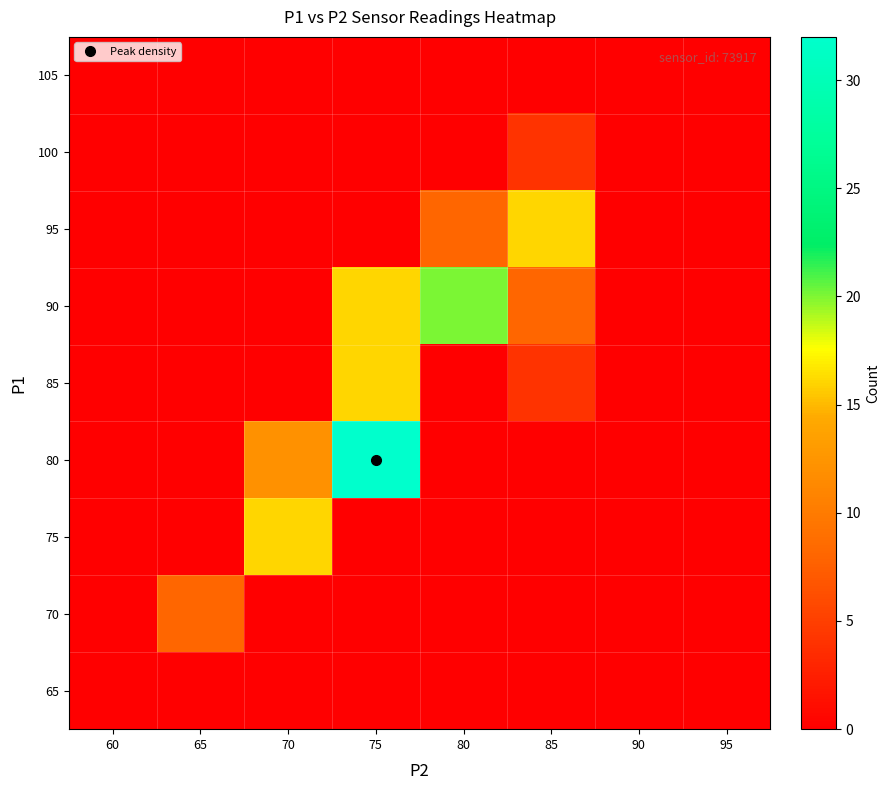

Reading right to left, extract all data points from this chart.

65: 95=0	90=0	85=0	80=0	75=0	70=0	65=0	60=0
70: 95=0	90=0	85=0	80=0	75=0	70=0	65=8	60=0
75: 95=0	90=0	85=0	80=0	75=0	70=16	65=0	60=0
80: 95=0	90=0	85=0	80=0	75=32	70=12	65=0	60=0
85: 95=0	90=0	85=4	80=0	75=16	70=0	65=0	60=0
90: 95=0	90=0	85=8	80=20	75=16	70=0	65=0	60=0
95: 95=0	90=0	85=16	80=8	75=0	70=0	65=0	60=0
100: 95=0	90=0	85=4	80=0	75=0	70=0	65=0	60=0
105: 95=0	90=0	85=0	80=0	75=0	70=0	65=0	60=0